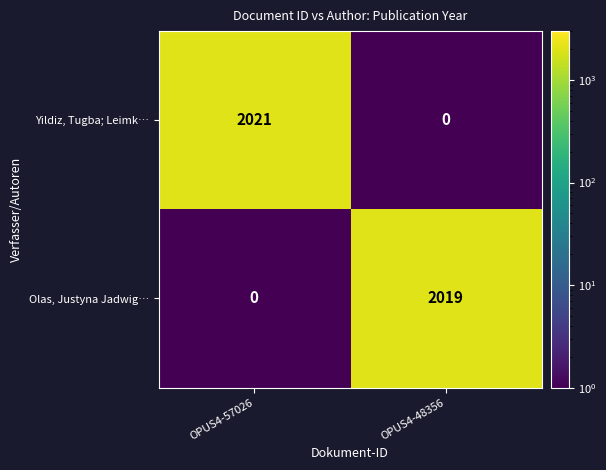

Rank the series at OPUS4-48356 from lowest to highest value.

Yildiz, Tugba; Leimk…, Olas, Justyna Jadwig…